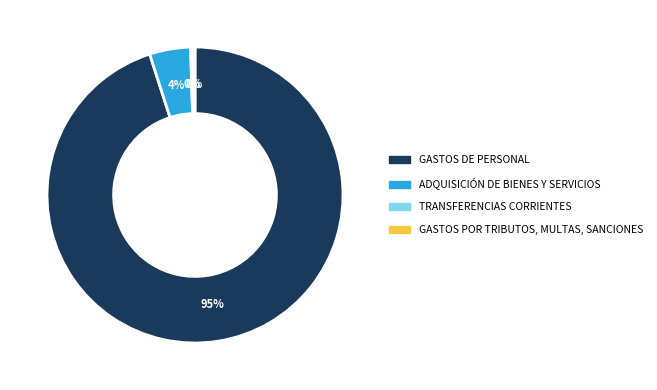

Is it true that GASTOS POR TRIBUTOS, MULTAS, SANCIONES is 9% of the pie?

False